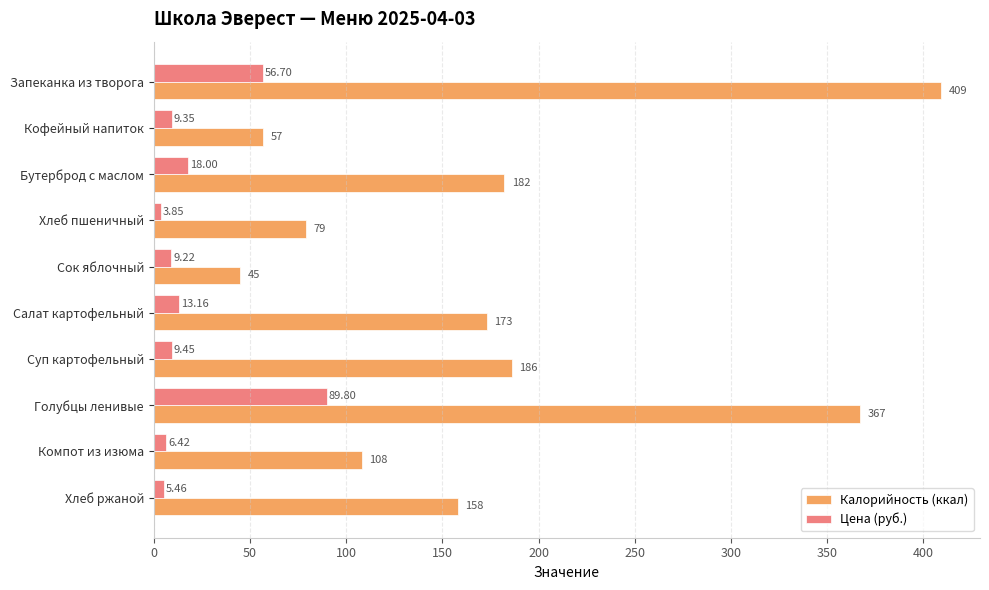

Which series changed the most between Хлеб пшеничный and Салат картофельный?

Калорийность (ккал)